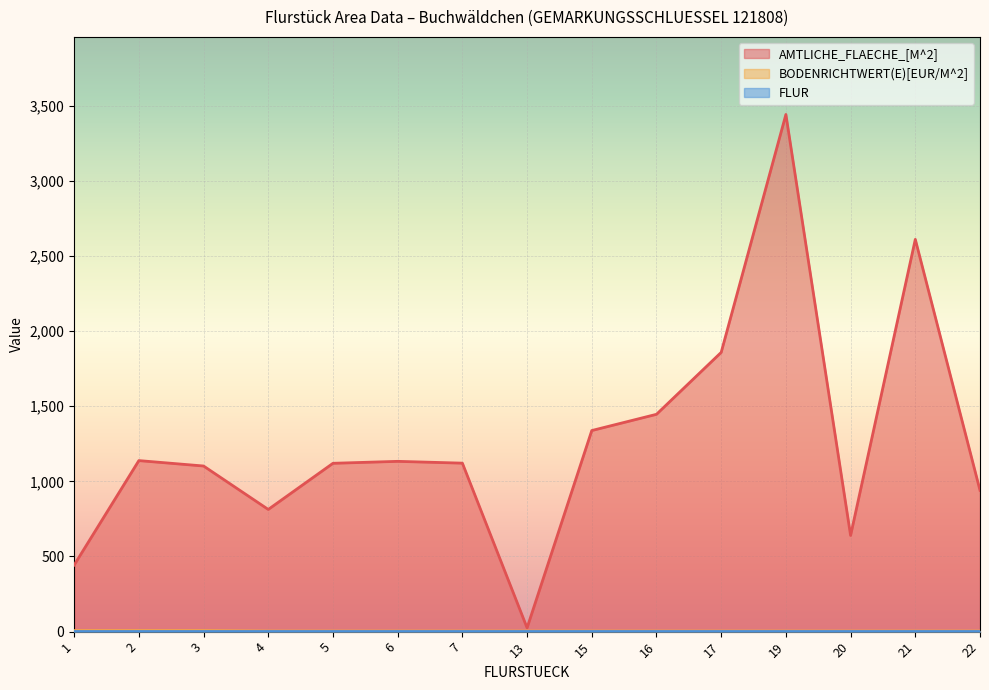

What is the difference between the maximum and second lowest values in the AMTLICHE_FLAECHE_[M^2] series?

2998